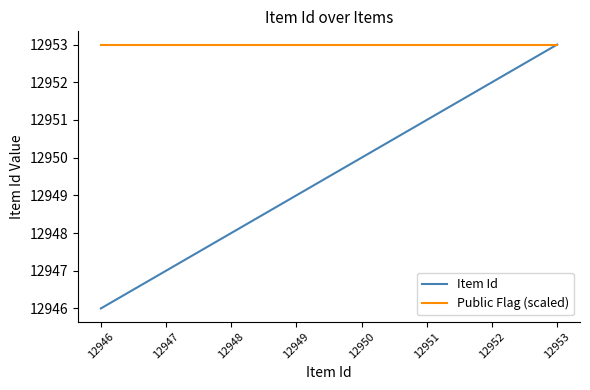

At which category is the sum across all series the highest?

12953